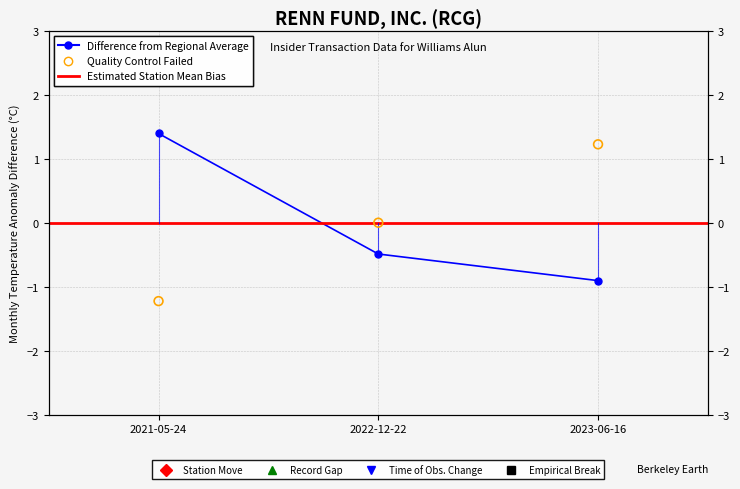

What is the total value across all series at 2022-12-22?

-0.5